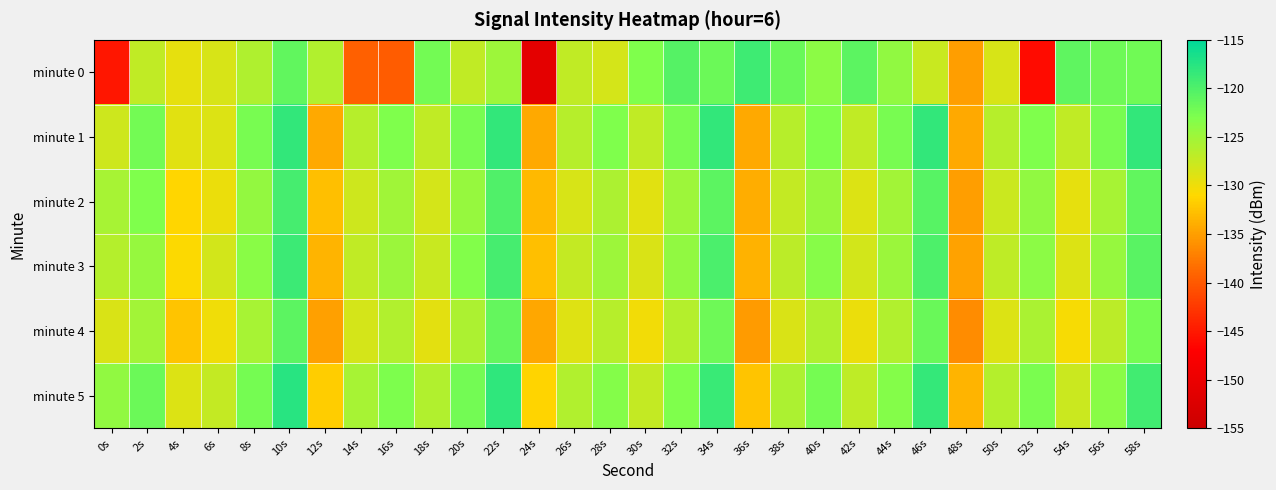

Which series has the largest total across all categories?

minute 5